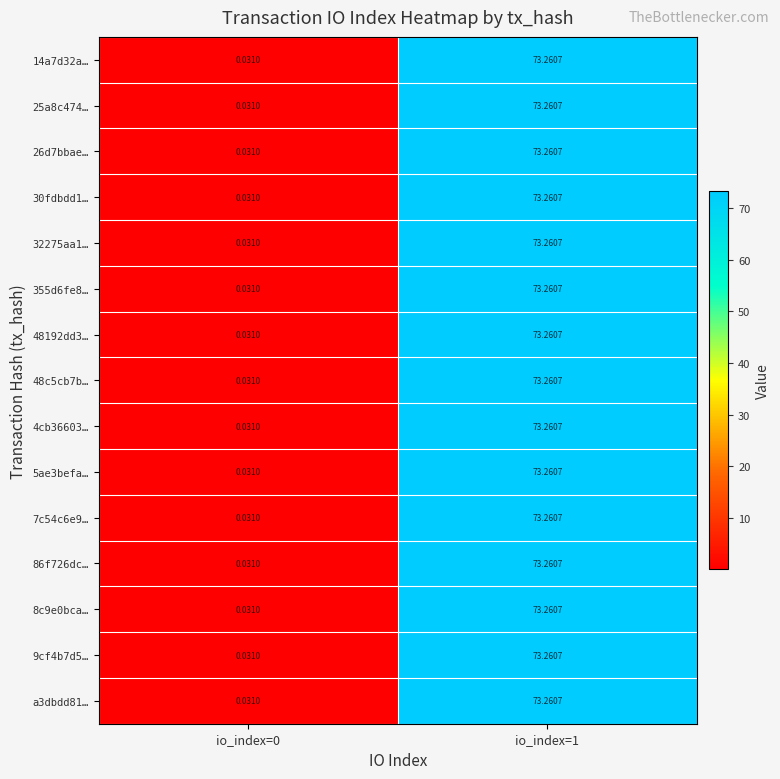

Is the value of 7c54c6e9… at io_index=1 greater than the value of 4cb36603… at io_index=0?

Yes